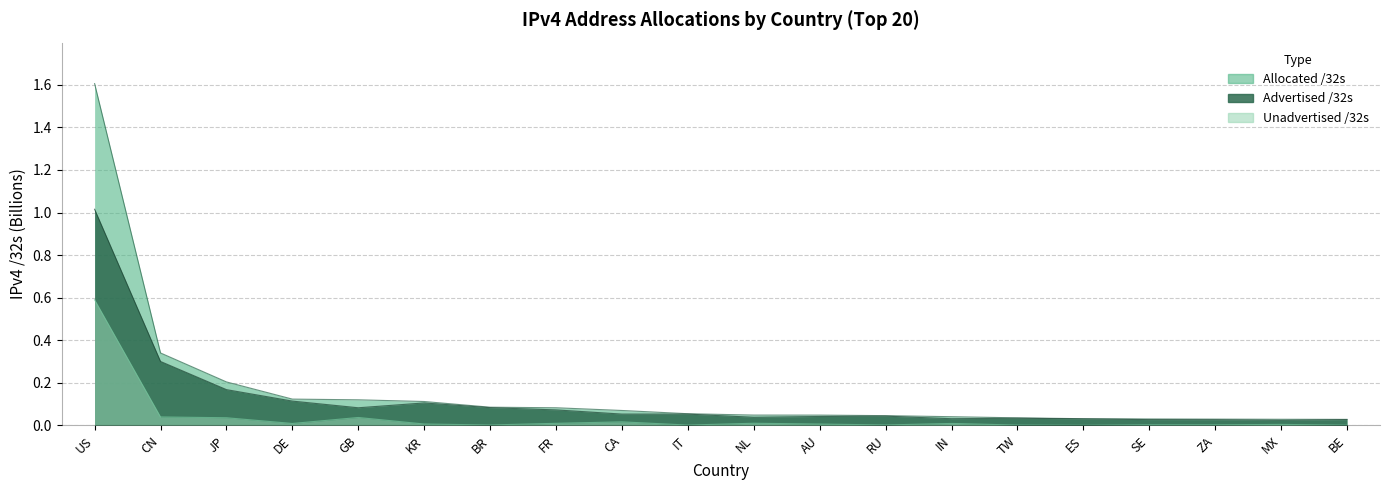

Rank the series by their average value, from highest to lowest.

Allocated /32s, Advertised /32s, Unadvertised /32s